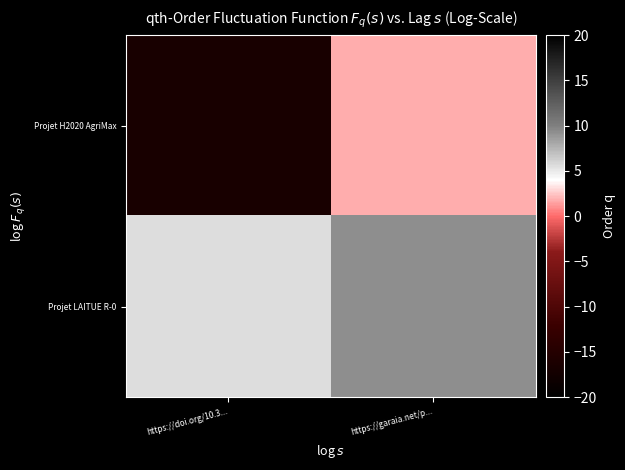

Which category has the highest value across all series?

https://garaia.net/p...